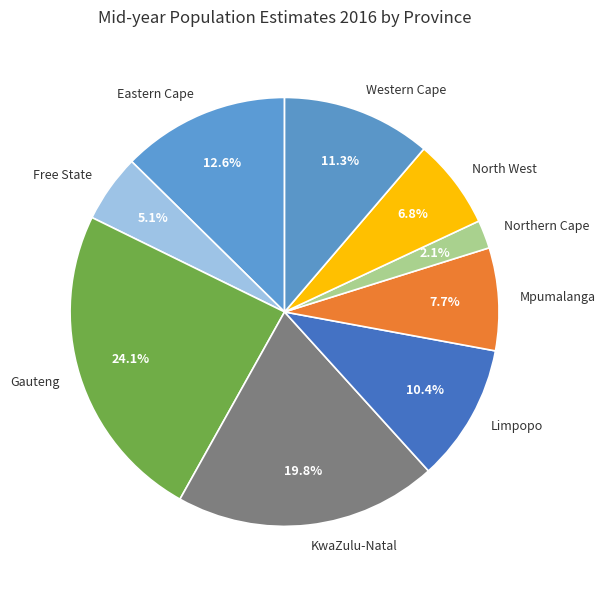

Which slice is the smallest?

Northern Cape